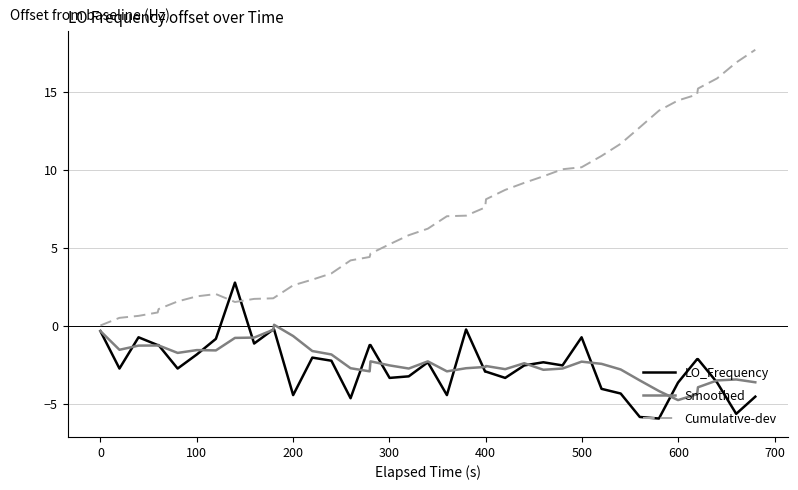

True or false: LO_Frequency and Cumulative-dev intersect in this chart.

True